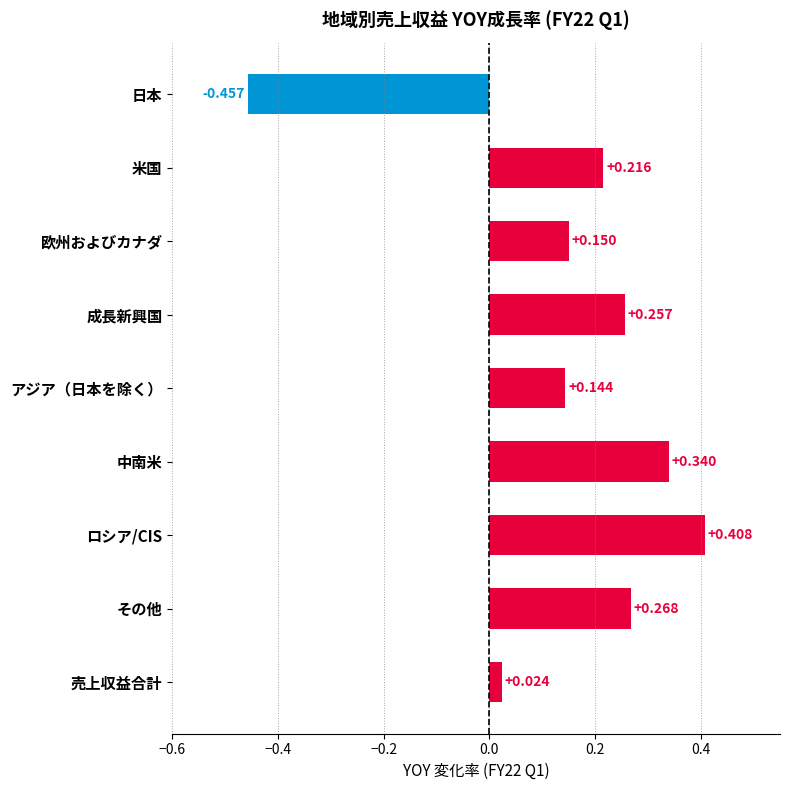

Rank the categories by value from lowest to highest.

日本, 売上収益合計, アジア（日本を除く）, 欧州およびカナダ, 米国, 成長新興国, その他, 中南米, ロシア/CIS